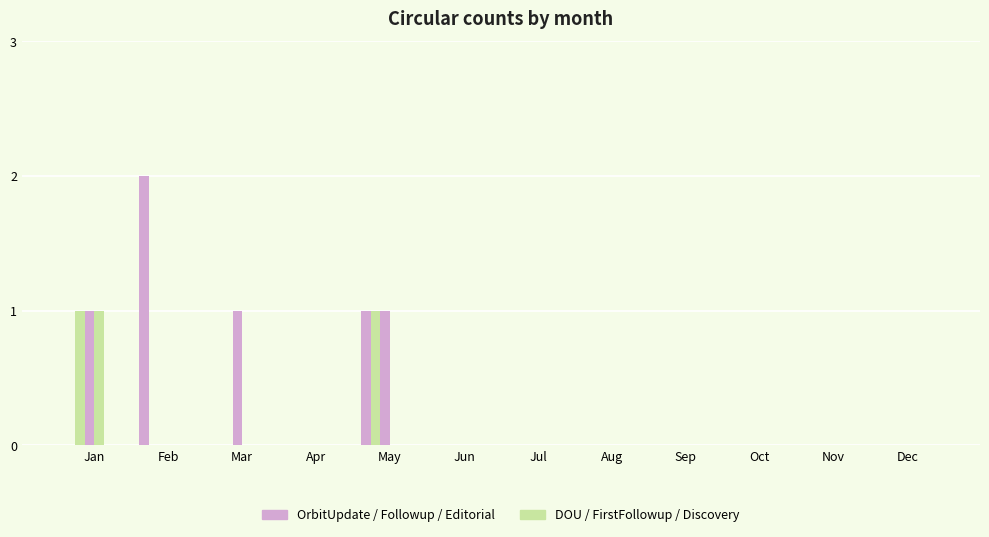

Are the bars grouped side by side (vs. stacked)?

Yes